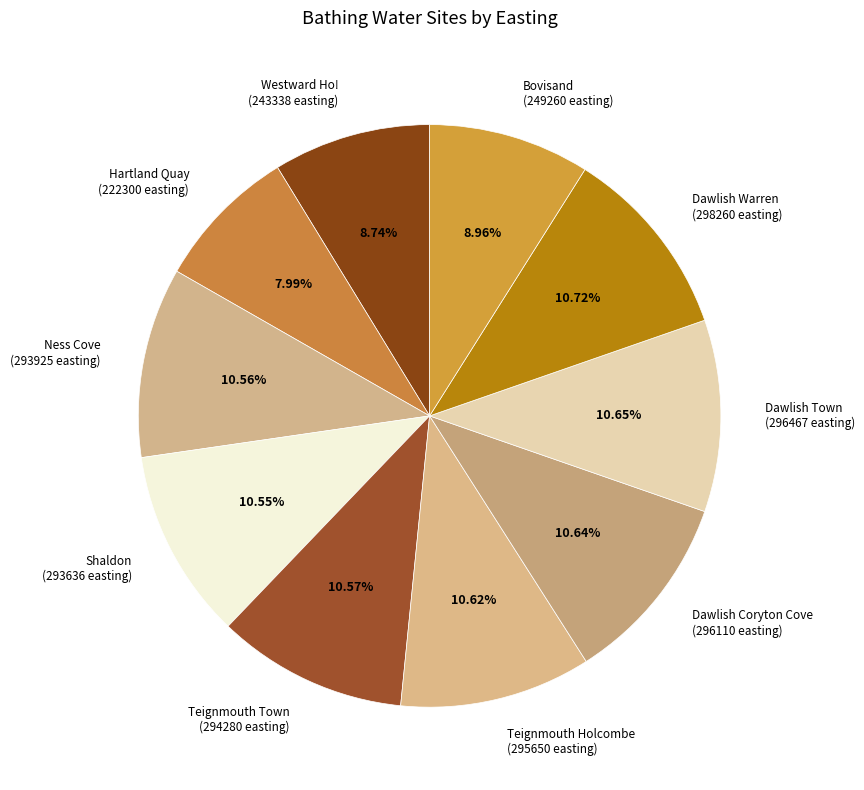

To the nearest percent, what portion does Bovisand represent?

9%